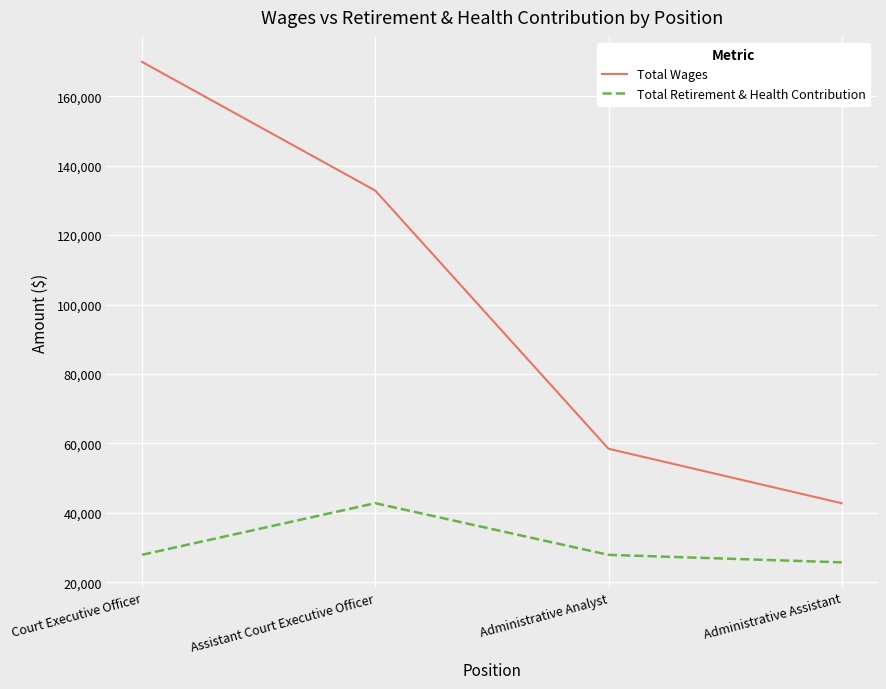

What is the difference between the maximum and minimum values in the Total Wages series?

127094